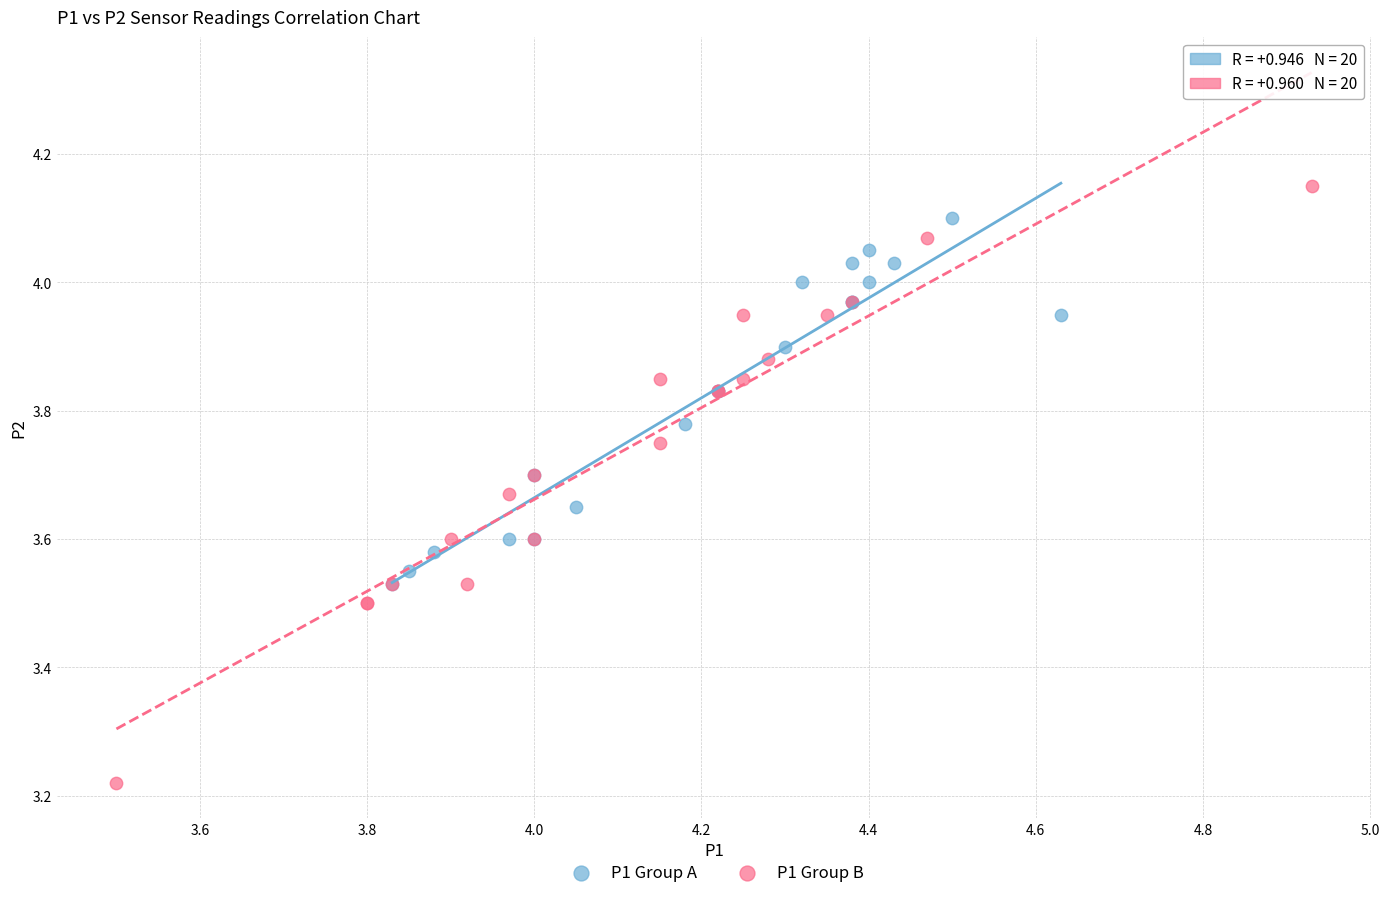

Which series reaches the minimum Y coordinate?

P1 Group B